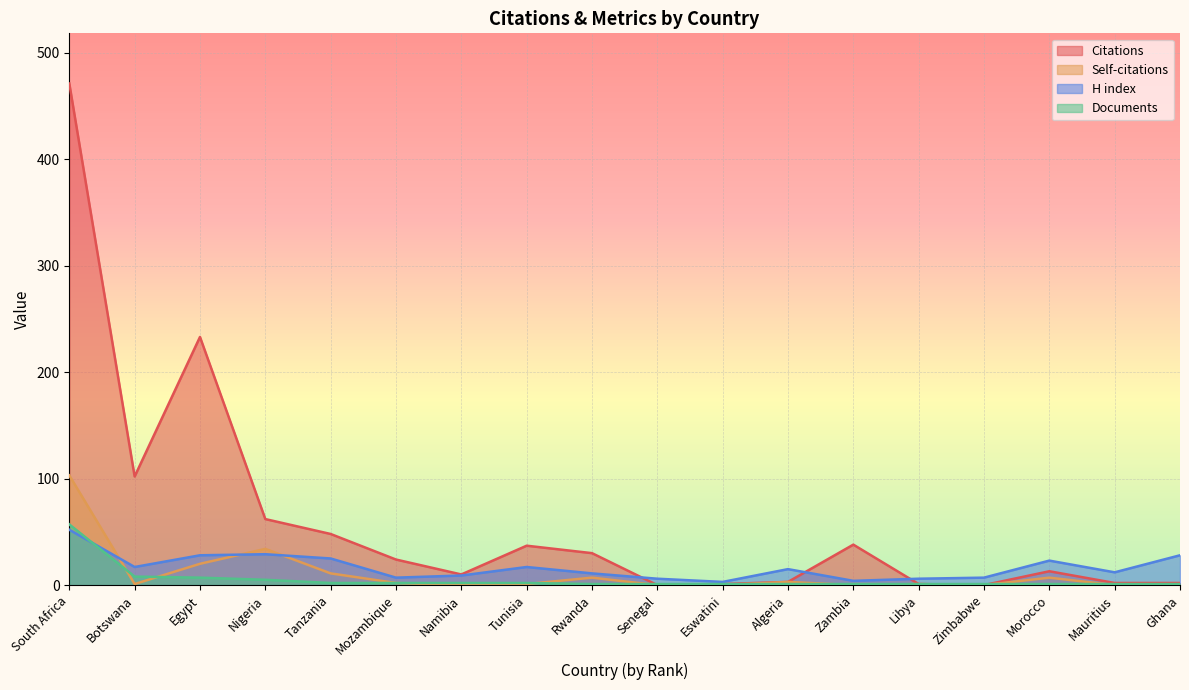

True or false: H index has a value of 1 at Zambia.

False